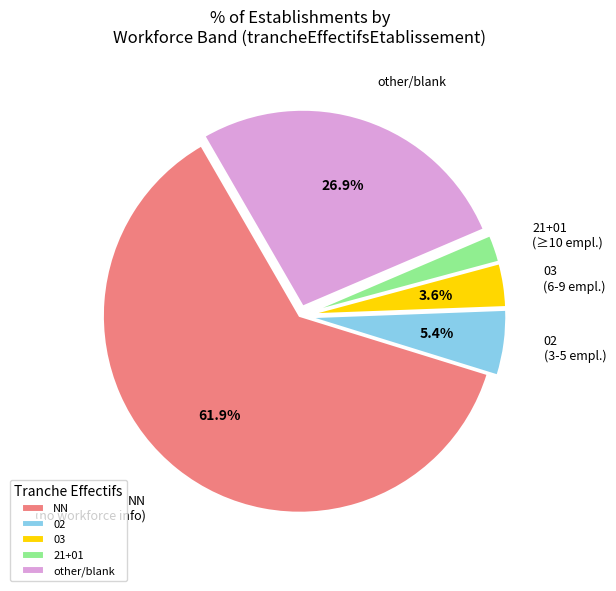

How many slices are in this pie chart?

5